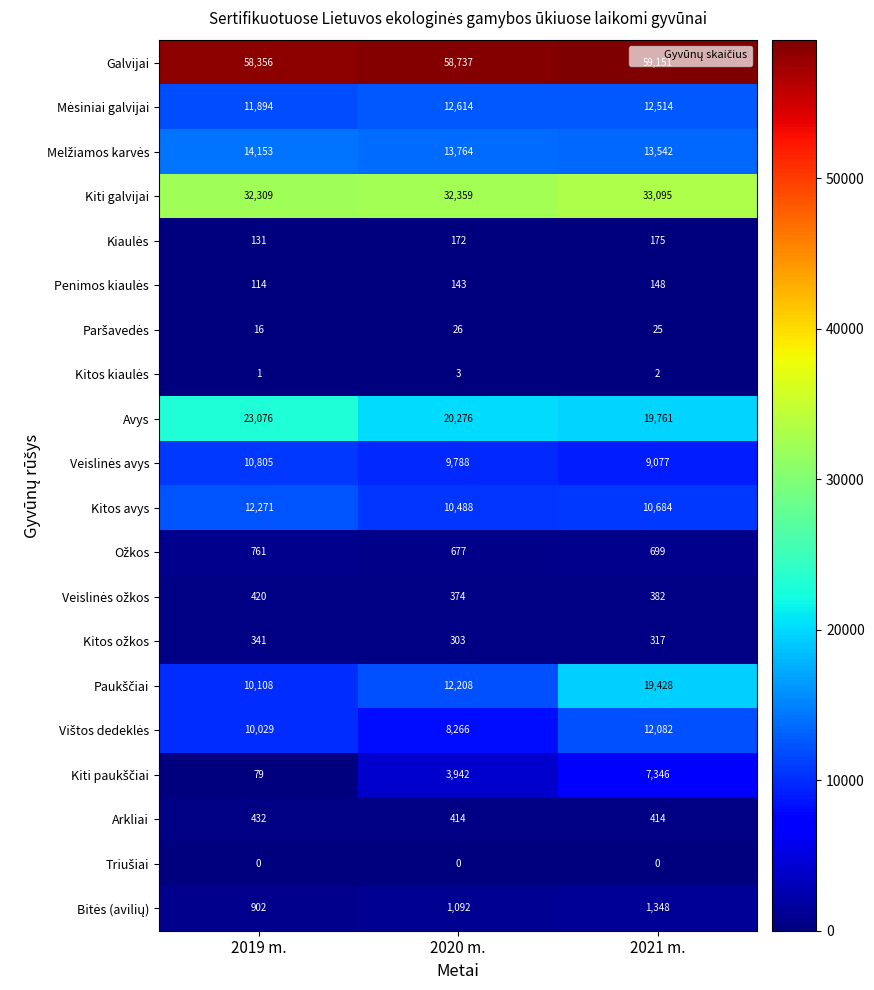

Which series has the largest total across all categories?

Galvijai